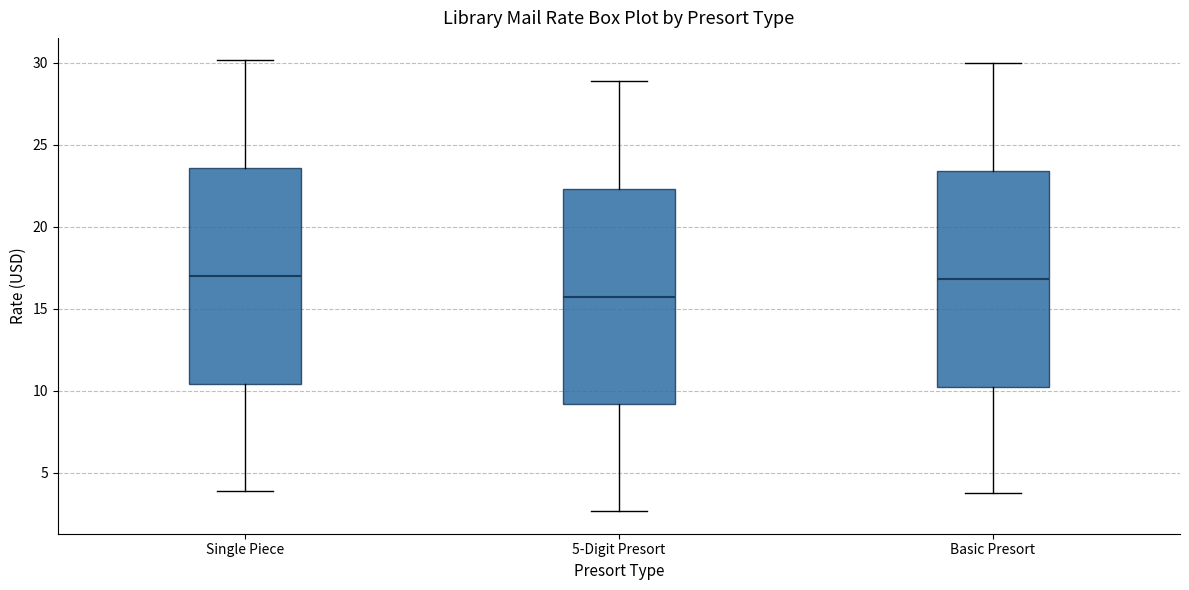

Which box has the lowest median line?

5-Digit Presort